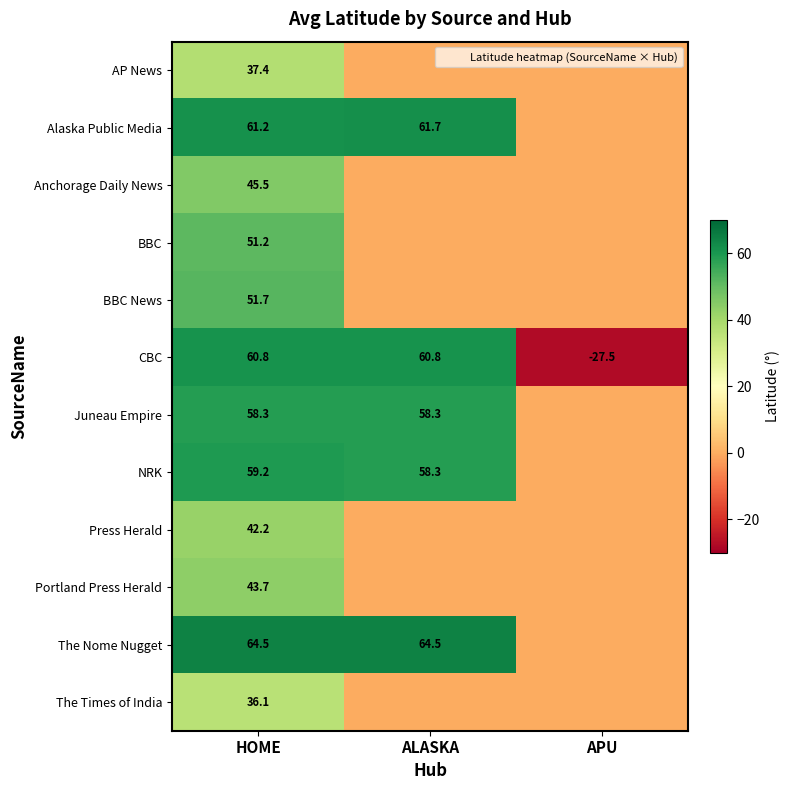

Between ALASKA and APU, which series saw the biggest shift?

CBC